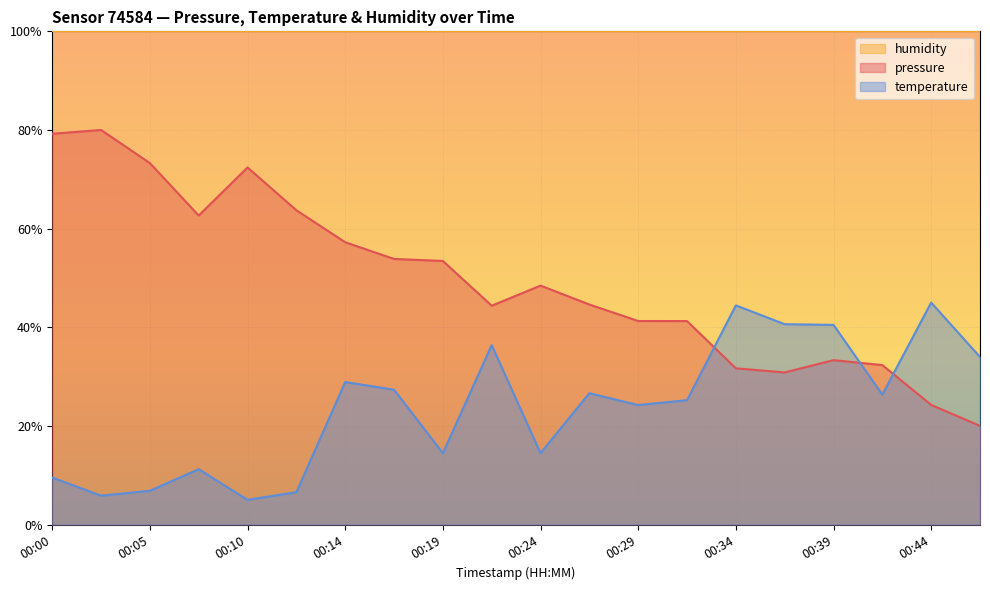

What is the approximate value of pressure at 00:19?

53.4